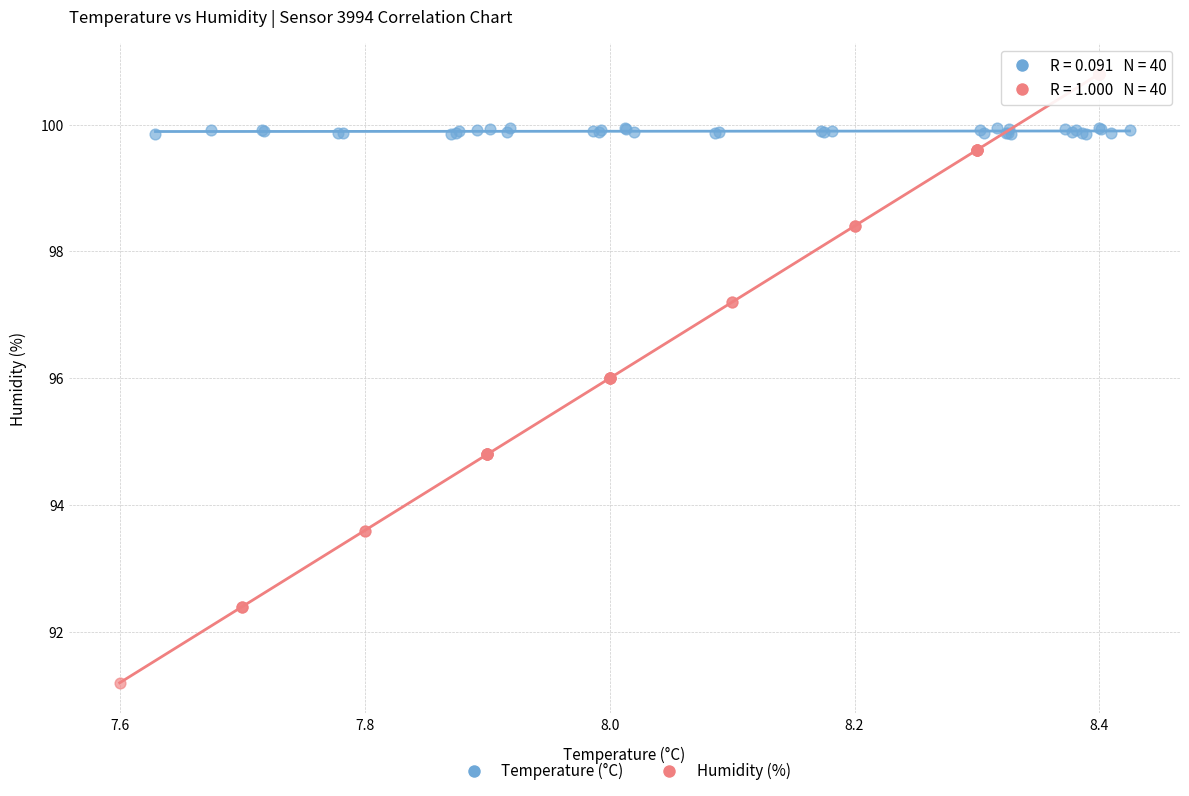

Which series contains the highest Y value?

Humidity (%)